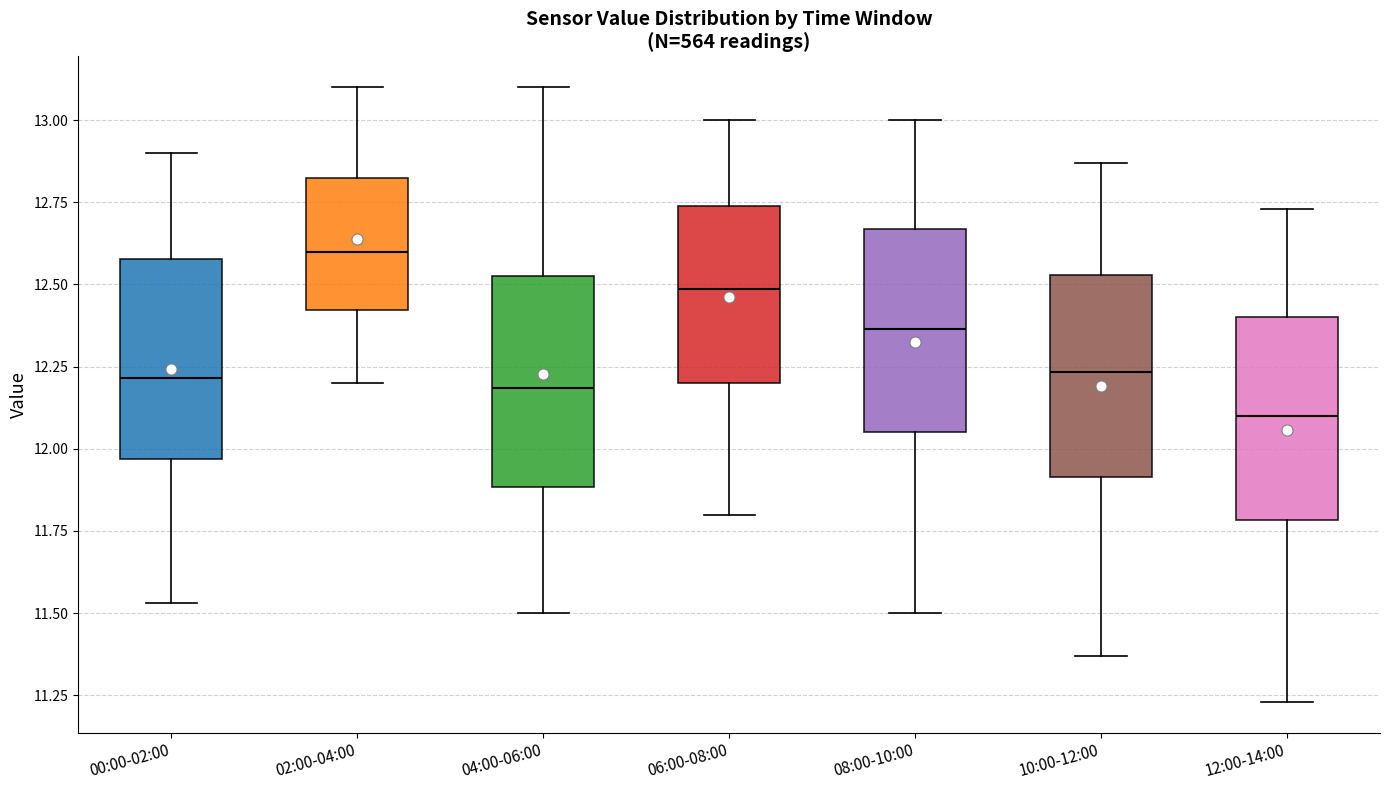

Reading left to right, transcribe this box plot: for each box, give where its median line is, the range the box spans, and where its two whiskers end, as read against the y-axis. The values are not printed on the chart, so give them approximately, as read against the axis.

00:00-02:00: median 12.20, box 11.95 to 12.60, whiskers 11.55 to 12.90
02:00-04:00: median 12.60, box 12.40 to 12.85, whiskers 12.20 to 13.10
04:00-06:00: median 12.20, box 11.90 to 12.55, whiskers 11.50 to 13.10
06:00-08:00: median 12.50, box 12.20 to 12.75, whiskers 11.80 to 13.00
08:00-10:00: median 12.35, box 12.05 to 12.65, whiskers 11.50 to 13.00
10:00-12:00: median 12.25, box 11.90 to 12.55, whiskers 11.35 to 12.85
12:00-14:00: median 12.10, box 11.80 to 12.40, whiskers 11.25 to 12.75